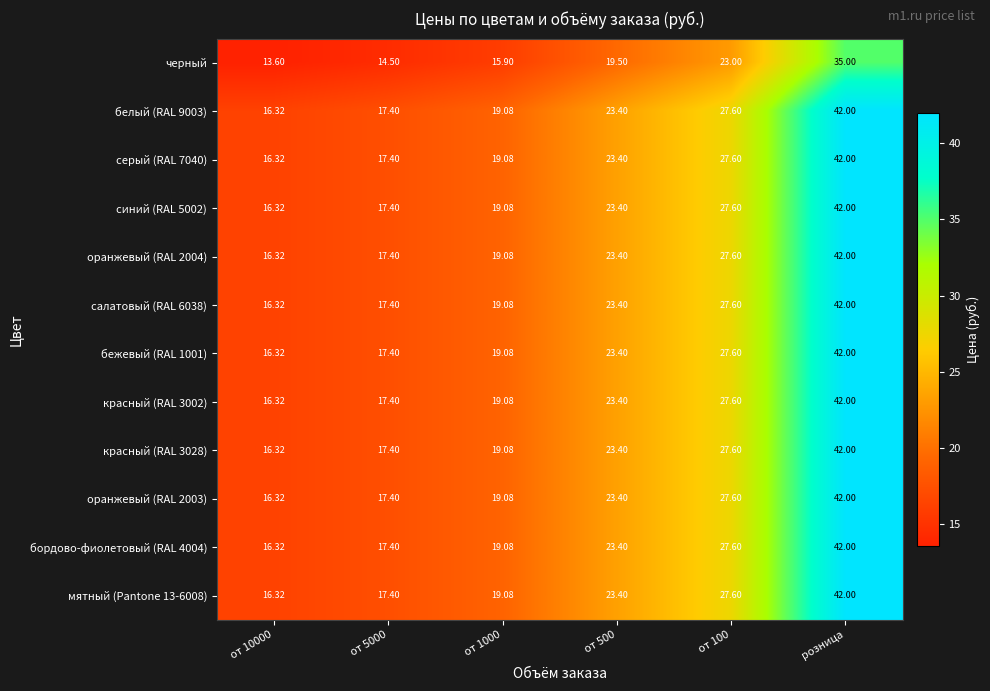

At which category does the chart reach its peak across all series?

розница